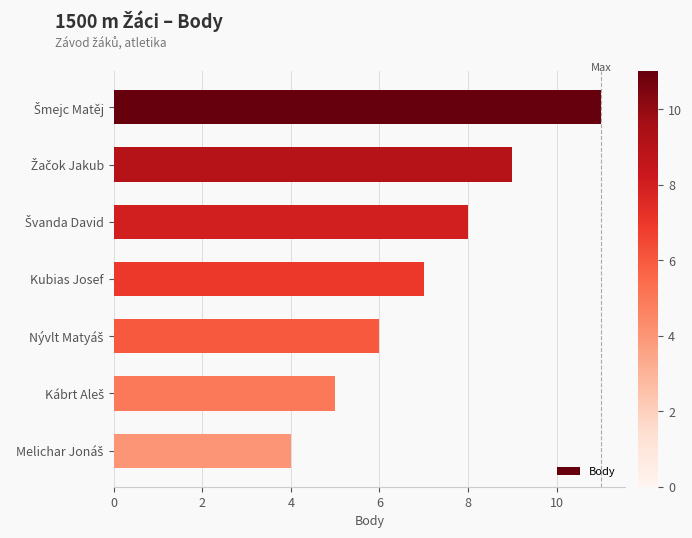

Reading bottom to top, list all the values displayed in this chart.

4	5	6	7	8	9	11